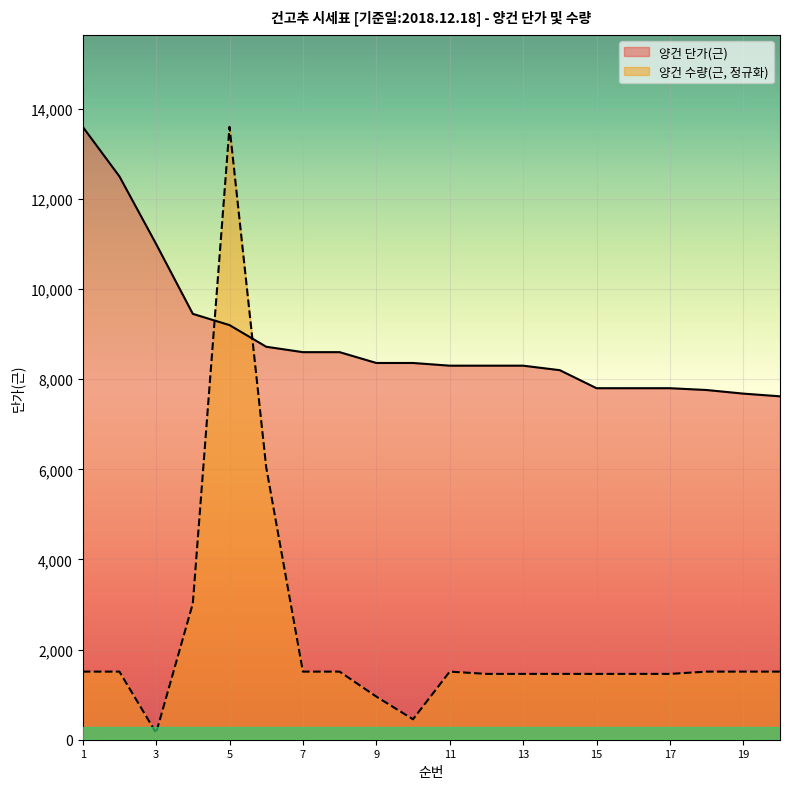

How many intersections are there between 양건 단가(근) and 양건 수량(근)?

2